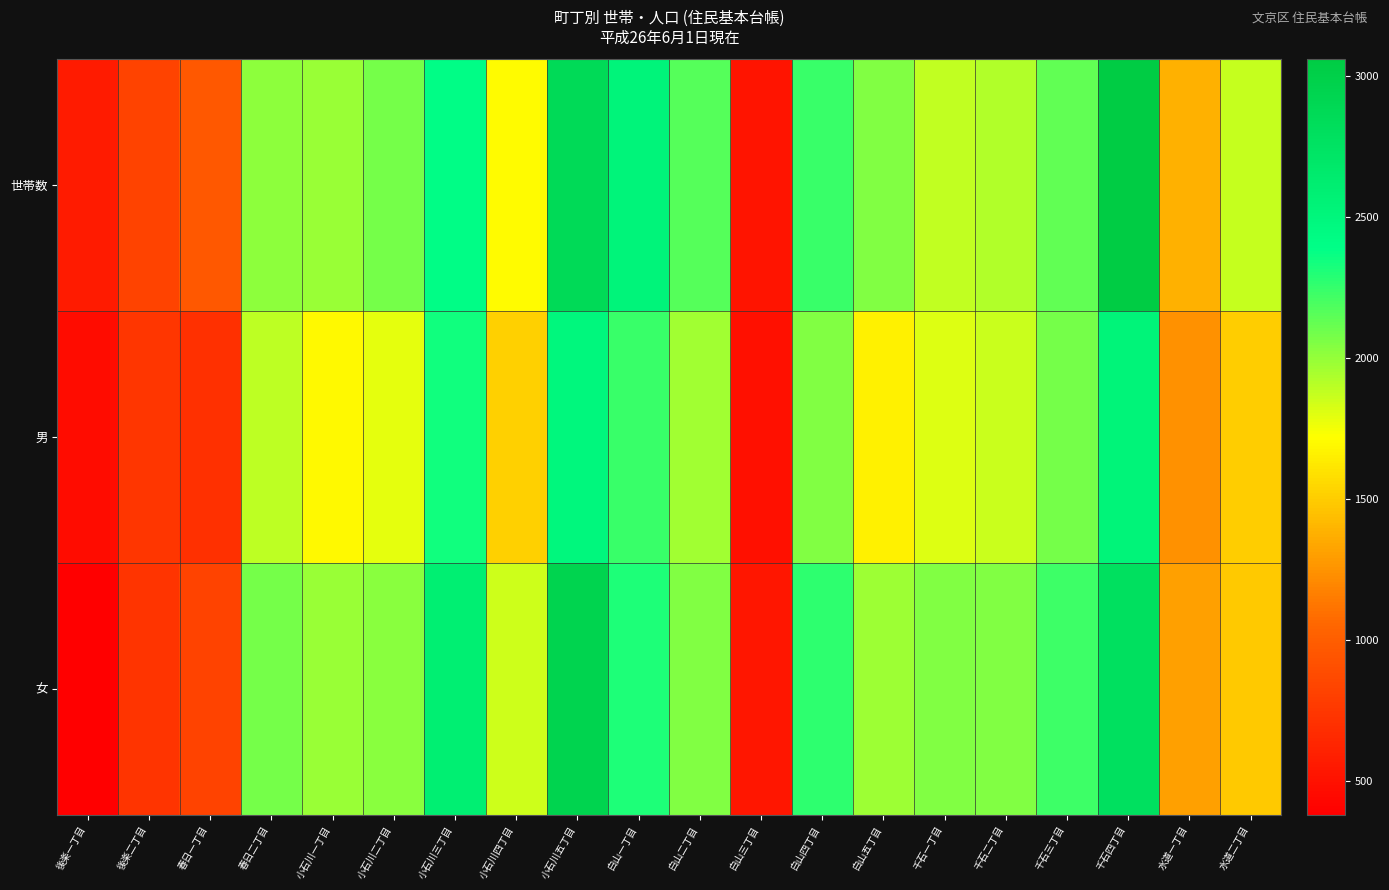

What is the total value across all series at 白山五丁目?

5685